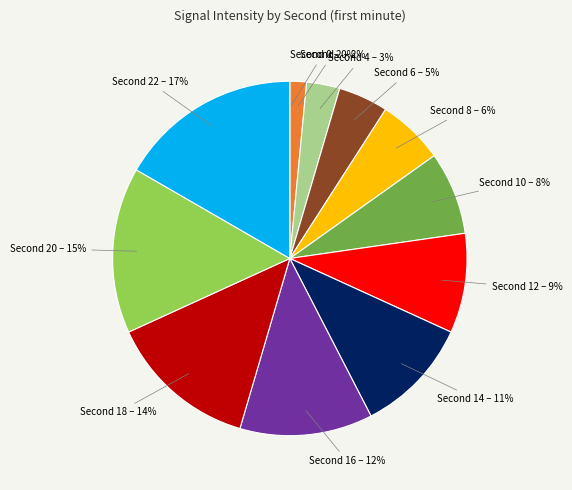

To the nearest percent, what is the average slice percentage?

8%